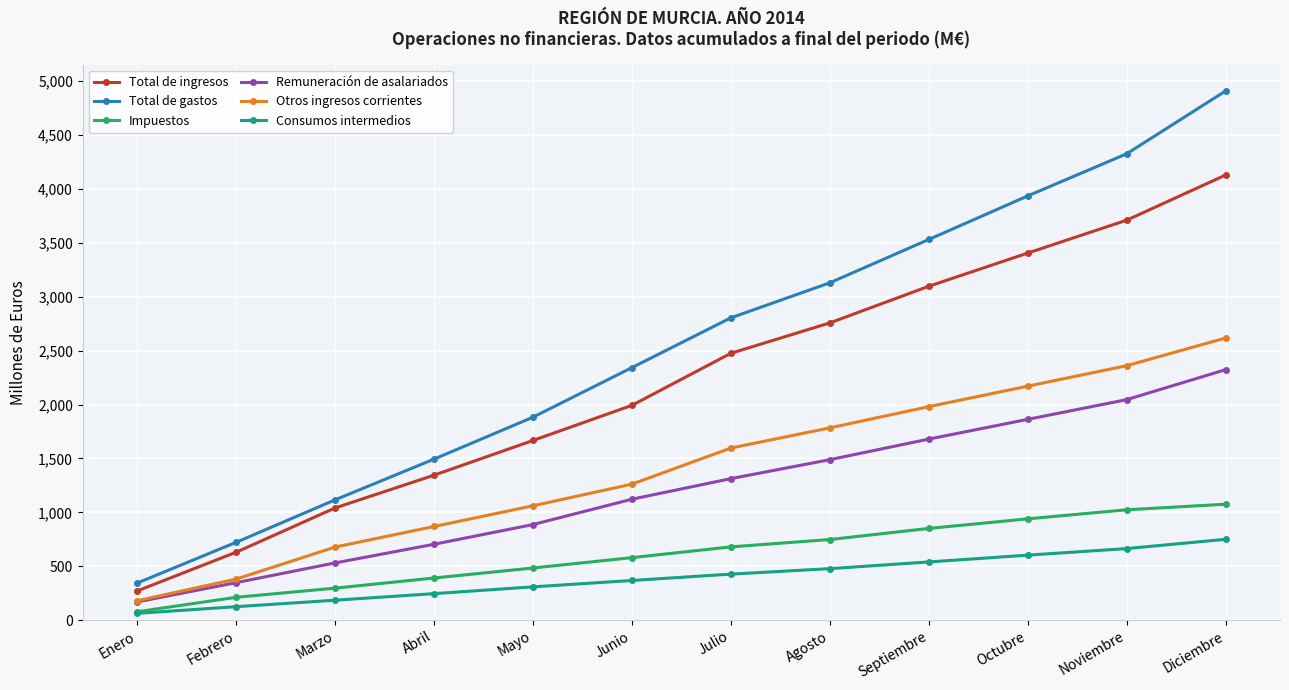

How many distinct data groups are displayed?

6